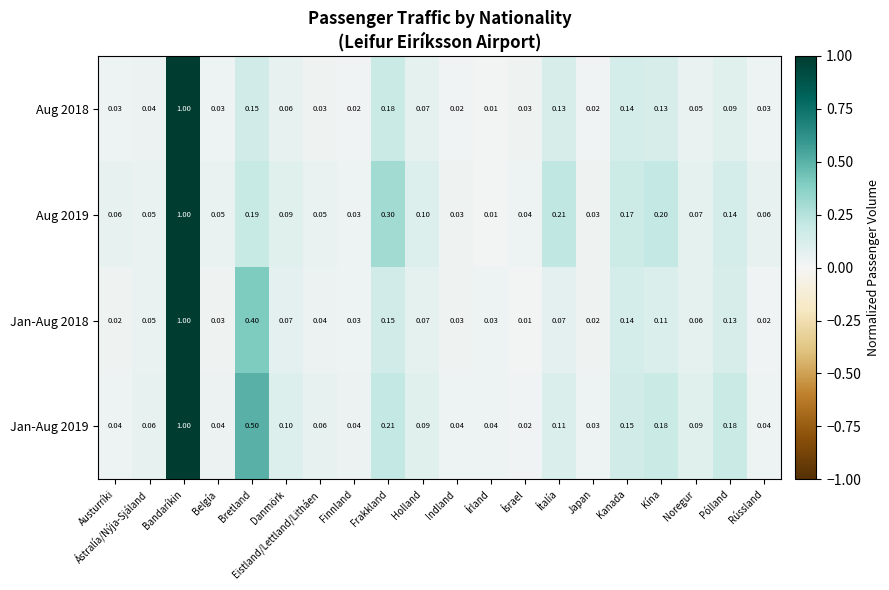

Which category has the lowest value in the Aug 2018 series?

Írland